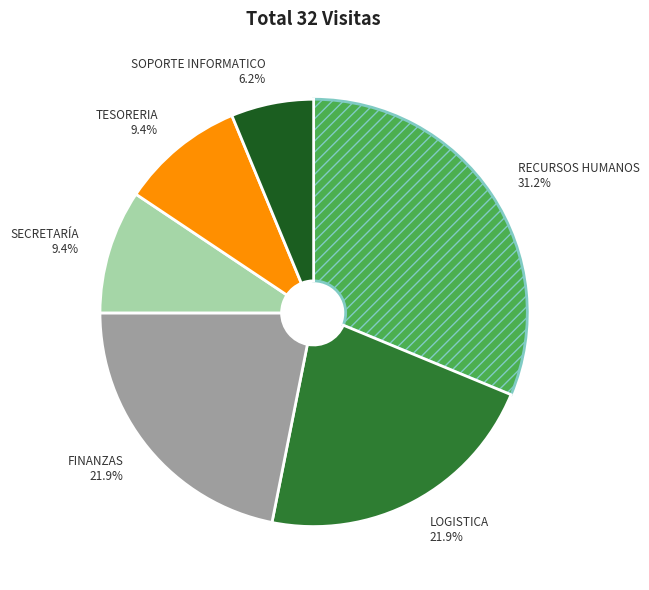

To the nearest percent, what is the difference between the largest and smallest slice percentages?

25%